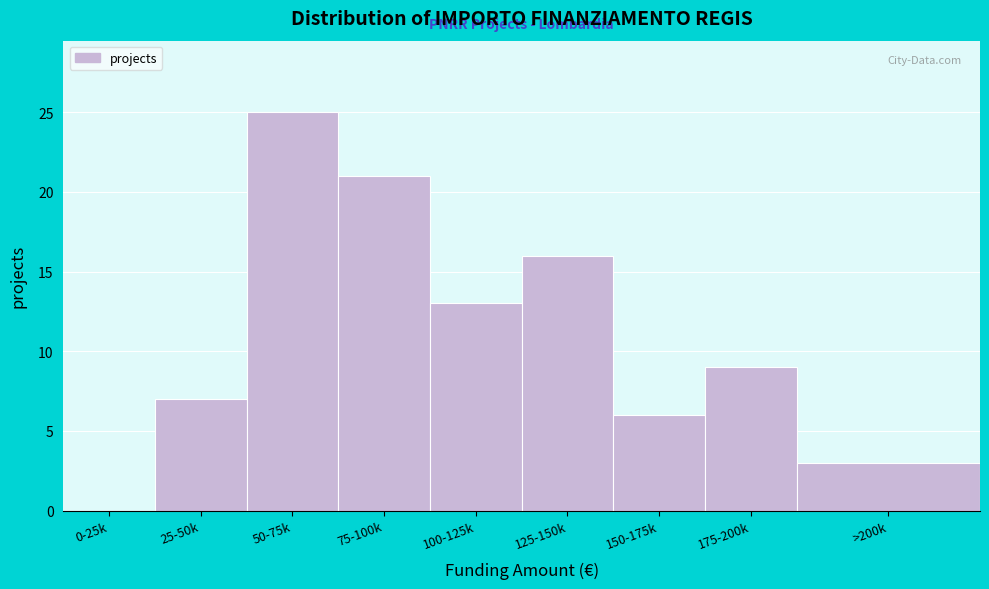

Reading left to right, extract all data points from this chart.

0-25k=0	25-50k=7	50-75k=25	75-100k=21	100-125k=13	125-150k=16	150-175k=6	175-200k=9	>200k=3